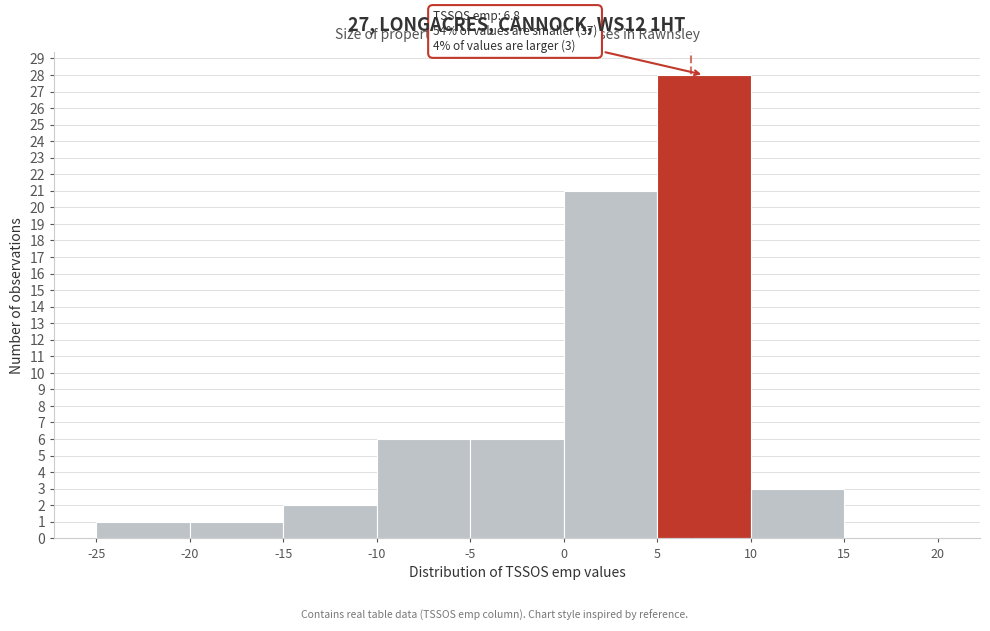

Over which range of the x-axis is the bar tallest?

5 to 10